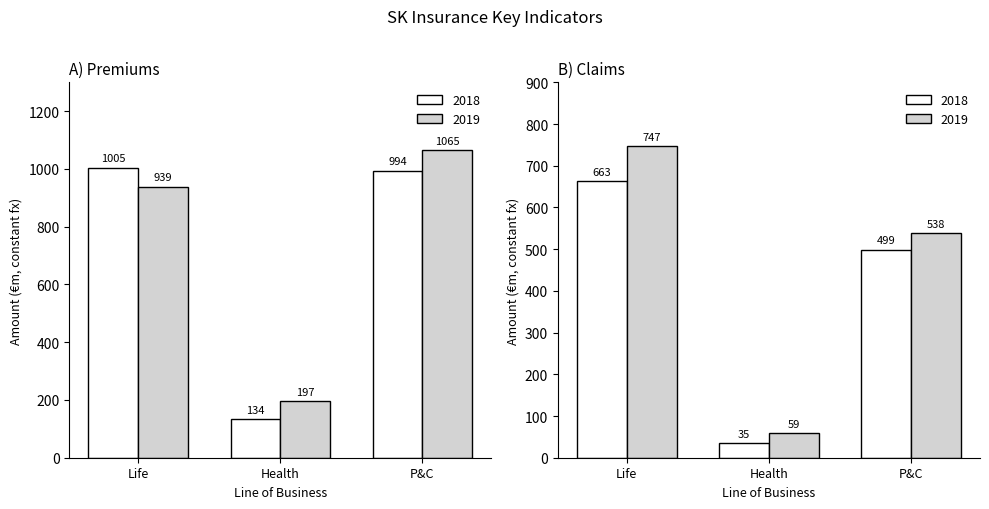

What is the average value of the 2018 series?

711